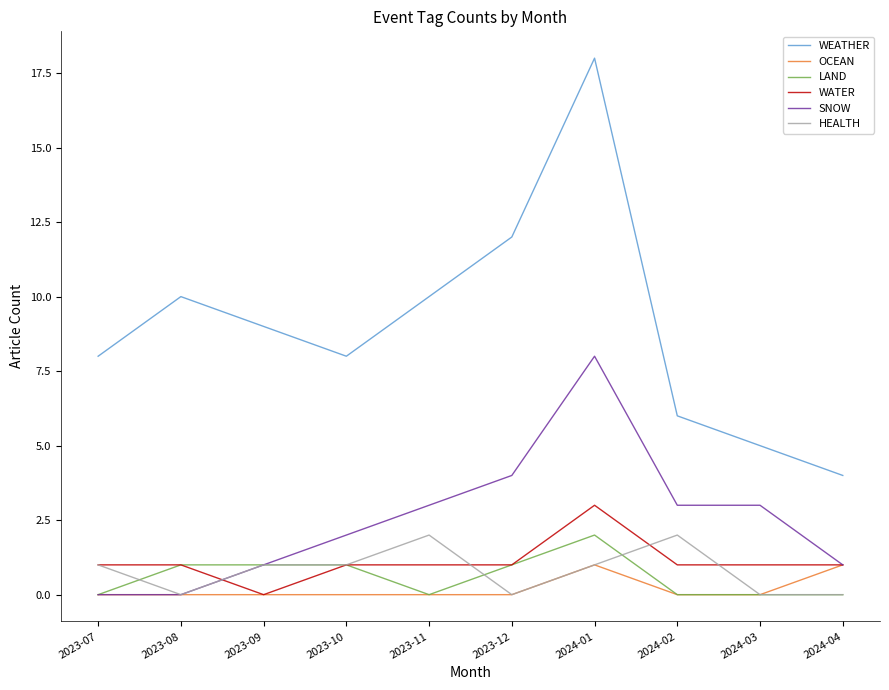

What is the difference between the maximum and minimum values in the SNOW series?

8